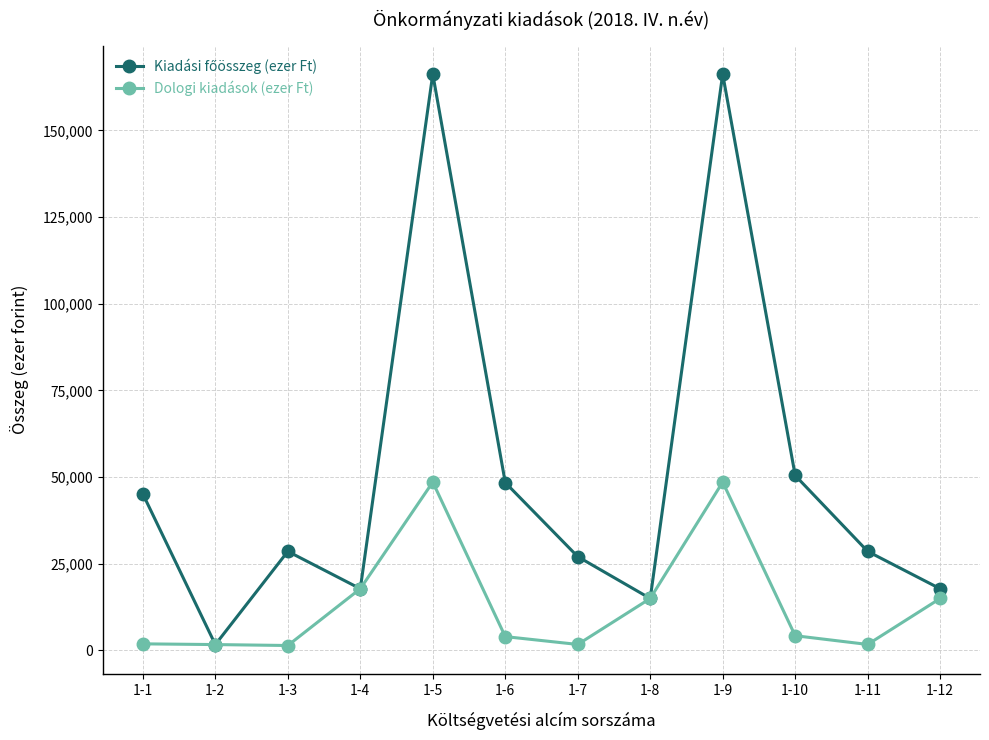

How many interior local valleys does the Dologi kiadások (ezer Ft) series have?

3